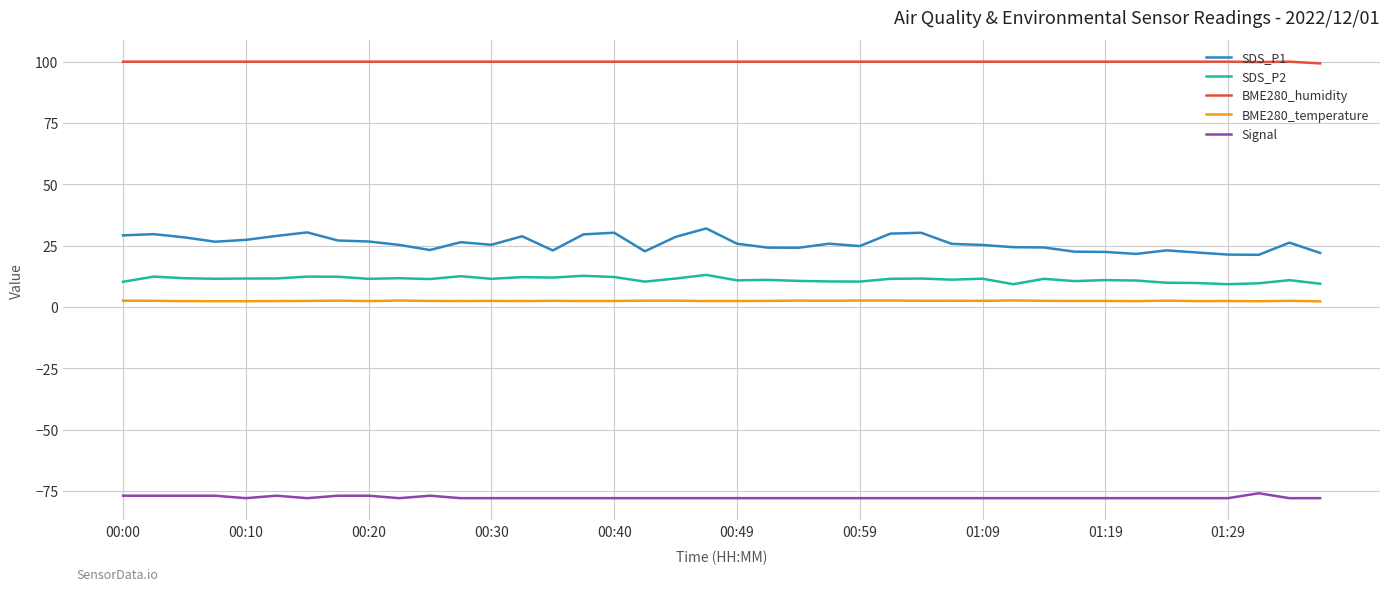

True or false: SDS_P1 and BME280_temperature cross at least once.

False